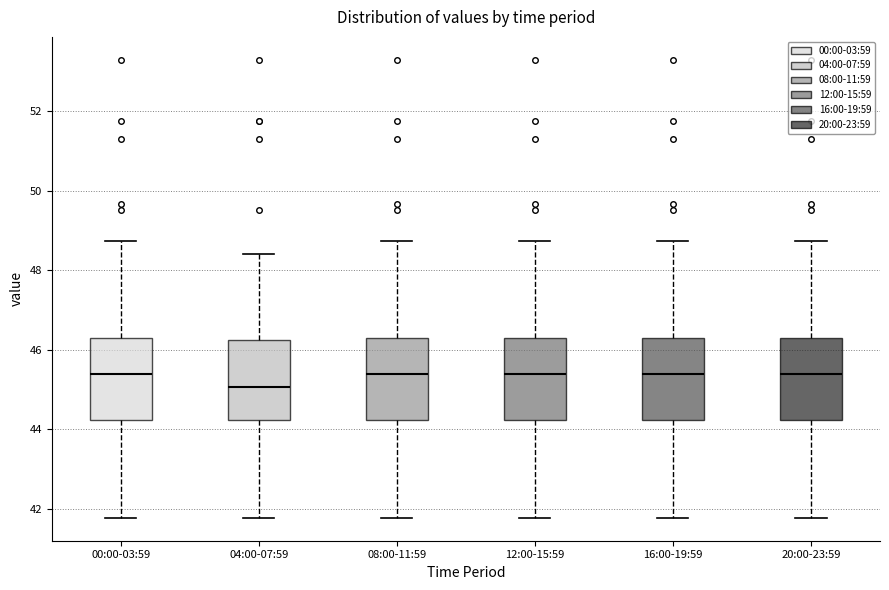

Reading left to right, read every box against the y-axis: the position of its median line, the range the box covers, and the ends of its whiskers. The values are not printed on the chart, so give them approximately, as read against the axis.

00:00-03:59: median 45.4, box 44.2 to 46.4, whiskers 41.8 to 48.8
04:00-07:59: median 45.0, box 44.2 to 46.2, whiskers 41.8 to 48.4
08:00-11:59: median 45.4, box 44.2 to 46.4, whiskers 41.8 to 48.8
12:00-15:59: median 45.4, box 44.2 to 46.4, whiskers 41.8 to 48.8
16:00-19:59: median 45.4, box 44.2 to 46.4, whiskers 41.8 to 48.8
20:00-23:59: median 45.4, box 44.2 to 46.4, whiskers 41.8 to 48.8